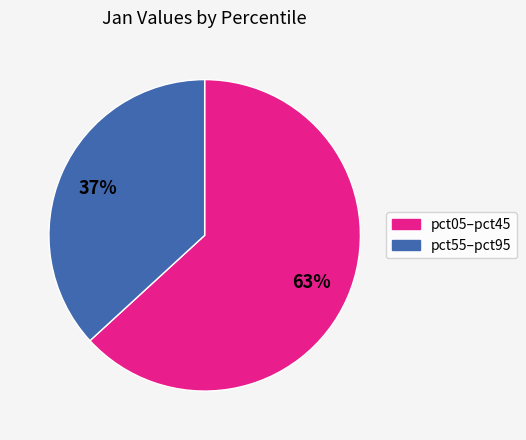

Is there a majority slice in this chart?

Yes